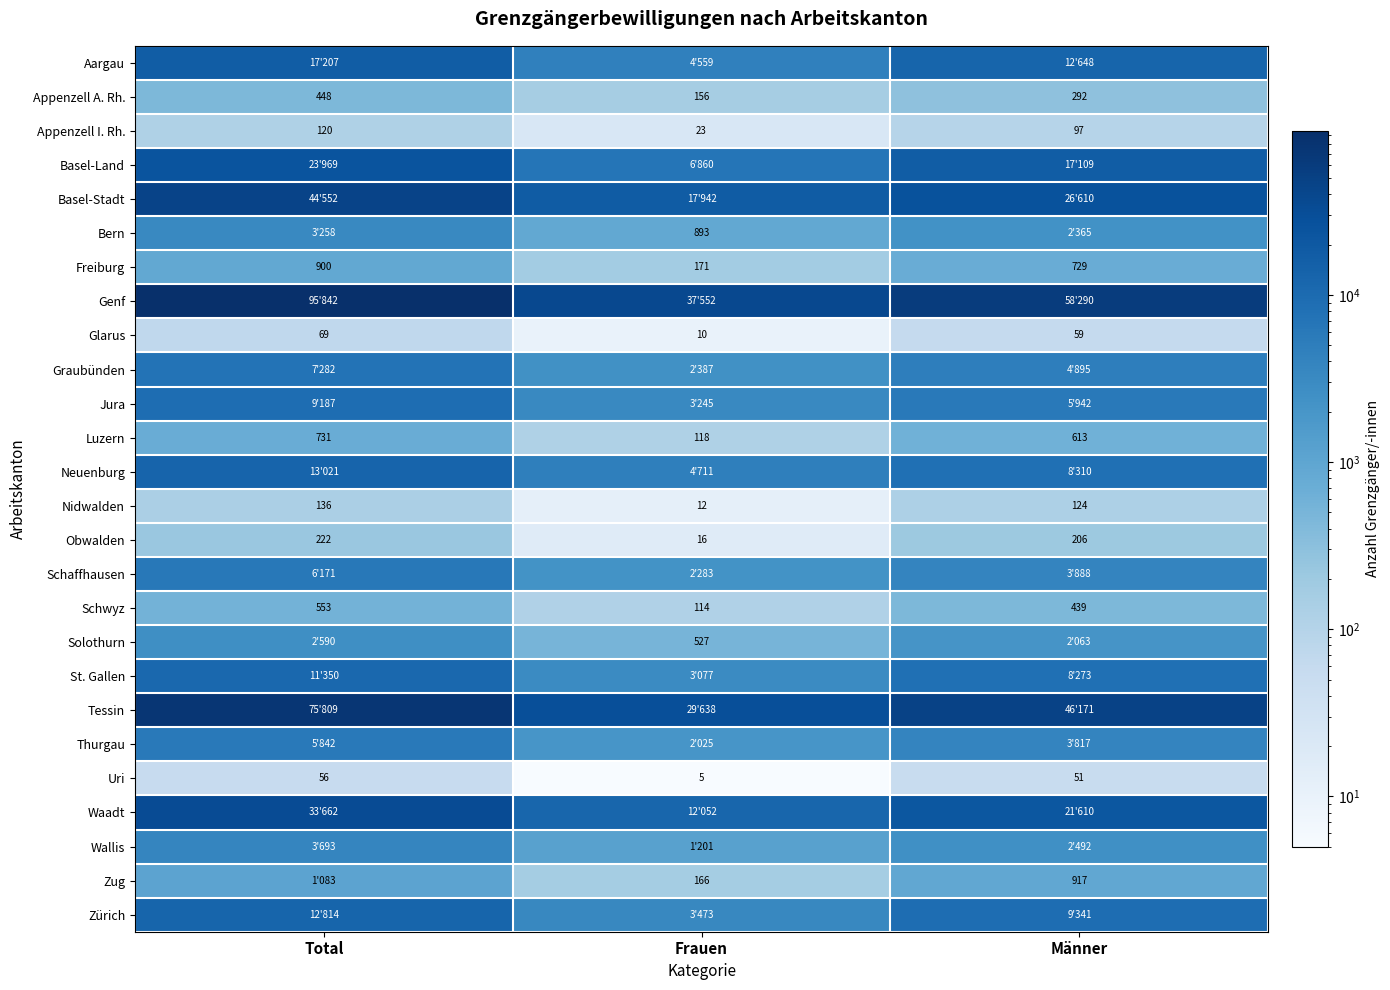

What is the average value of the Uri series?

37